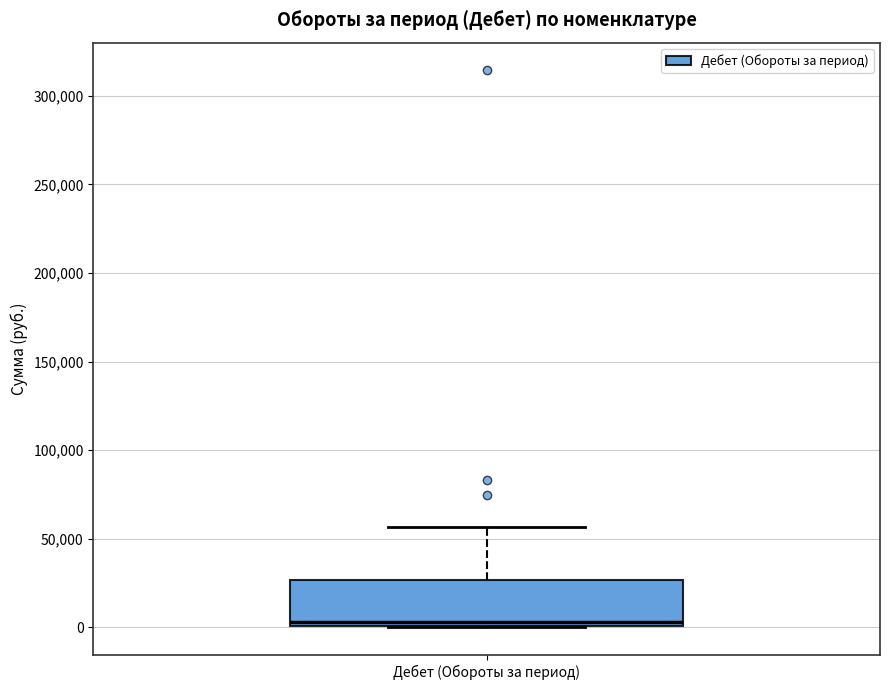

Read this box plot against the y-axis: the position of the median line, the range covered by the box, and the ends of both whiskers. The values are not printed on the chart, so give them approximately, as read against the axis.

median 5000, box 0 to 25000, whiskers 0 to 55000